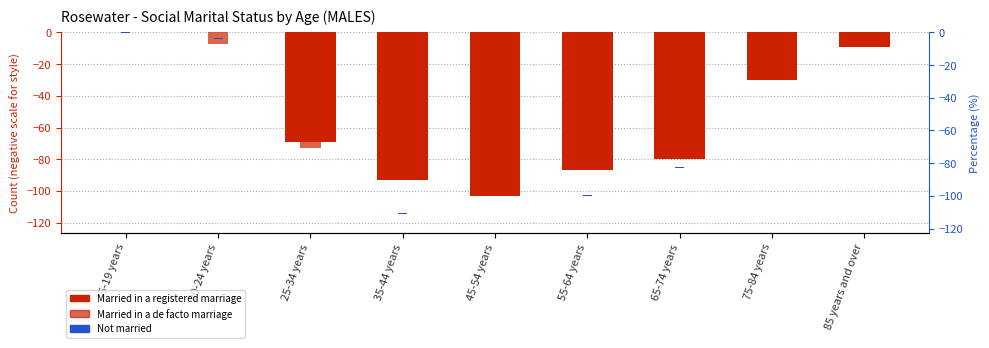

Reading left to right, extract all data points from this chart.

Married in a registered marriage: 15-19 years=0.0	20-24 years=0.0	25-34 years=-69.0	35-44 years=-93.0	45-54 years=-103.0	55-64 years=-87.0	65-74 years=-80.0	75-84 years=-30.0	85 years and over=-9.0
Married in a de facto marriage: 15-19 years=0.0	20-24 years=-7.0	25-34 years=-73.0	35-44 years=-42.0	45-54 years=-34.0	55-64 years=-31.0	65-74 years=-10.0	75-84 years=0.0	85 years and over=0.0
Not married: 15-19 years=-0.3	20-24 years=-0.3	25-34 years=-0.4	35-44 years=-0.2	45-54 years=-0.2	55-64 years=-0.3	65-74 years=-0.2	75-84 years=-0.1	85 years and over=-0.0